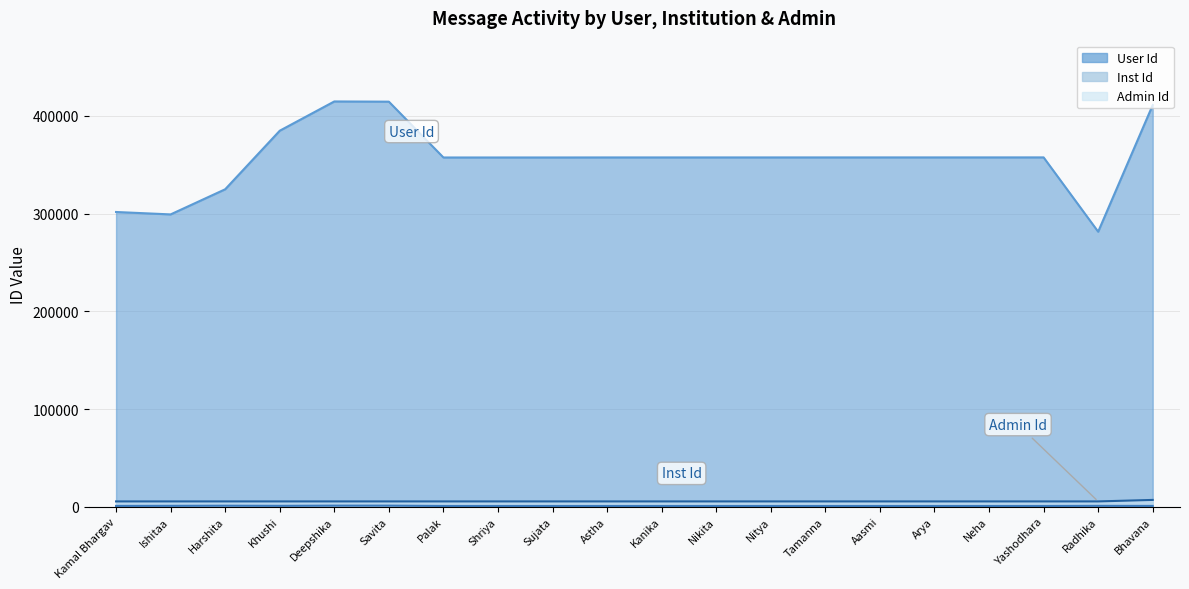

What is the difference between the second highest and second lowest values in the User Id series?

115415